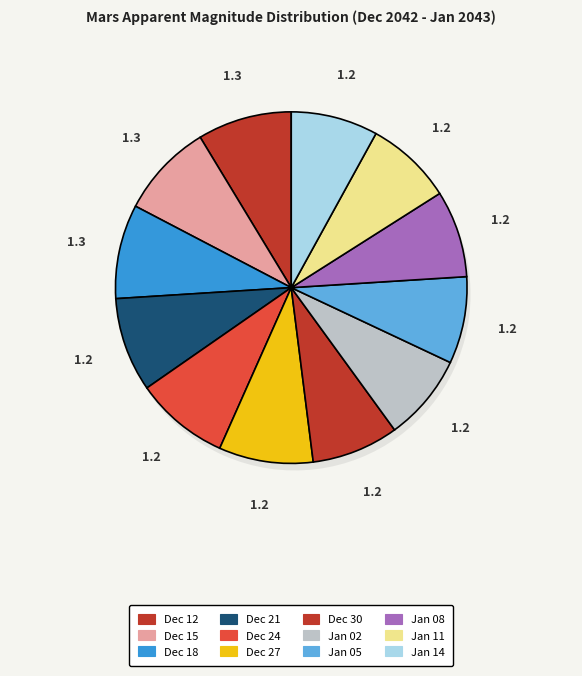

To the nearest percent, what is the average slice percentage?

8%